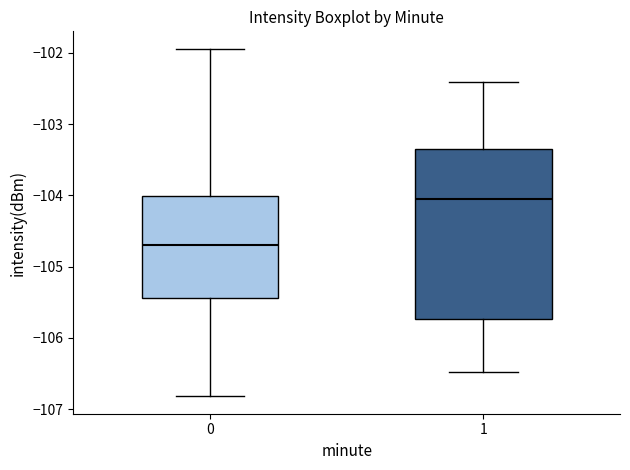

Where does the median line of the box at x = 1 sit on the y-axis? The values are not printed on the chart, so give them approximately, as read against the axis.

-104.1